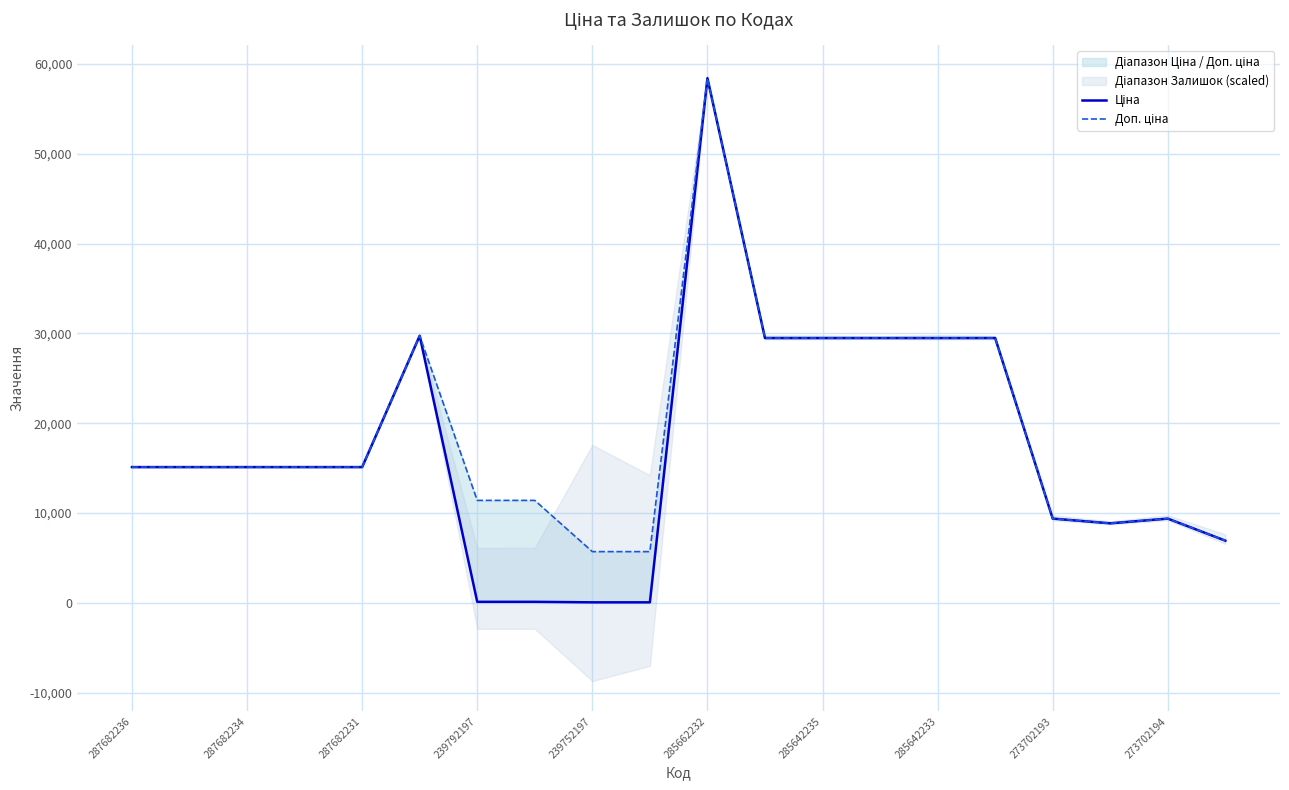

How many categories are shown in the chart?

20